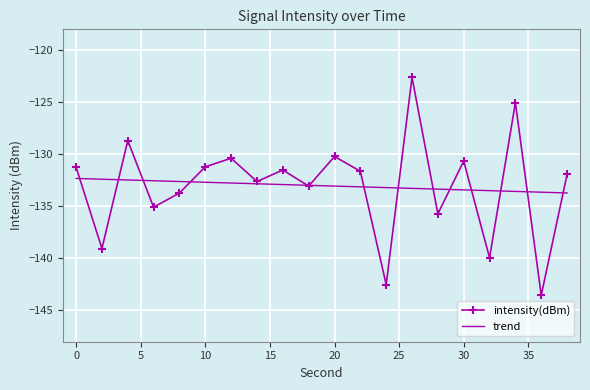

Count the number of values greater than -131.

6